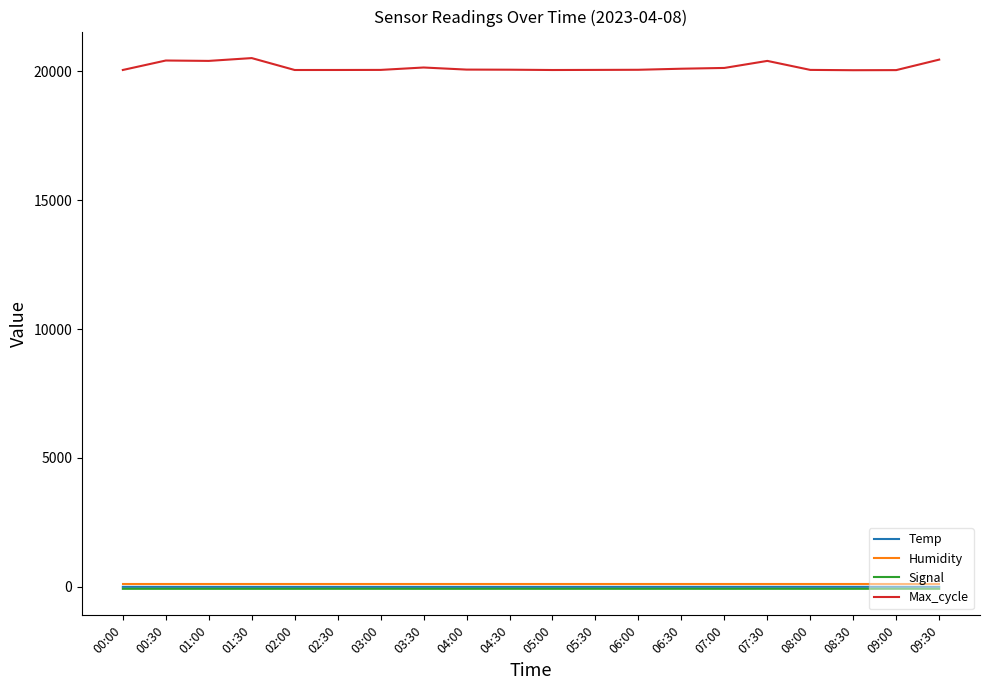

The value of Max_cycle at 05:30 is 8579.5. True or false?

False